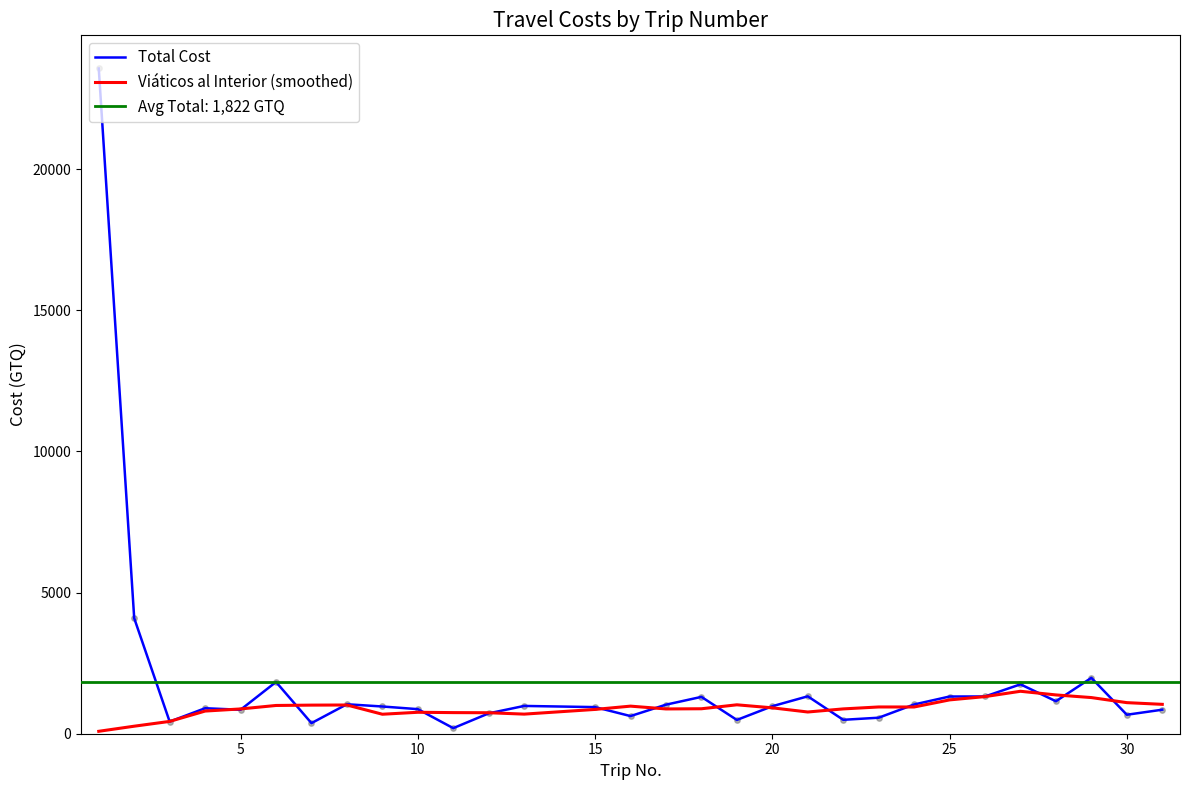

What is the maximum value for Viáticos al Interior (smoothed)?

1503.6